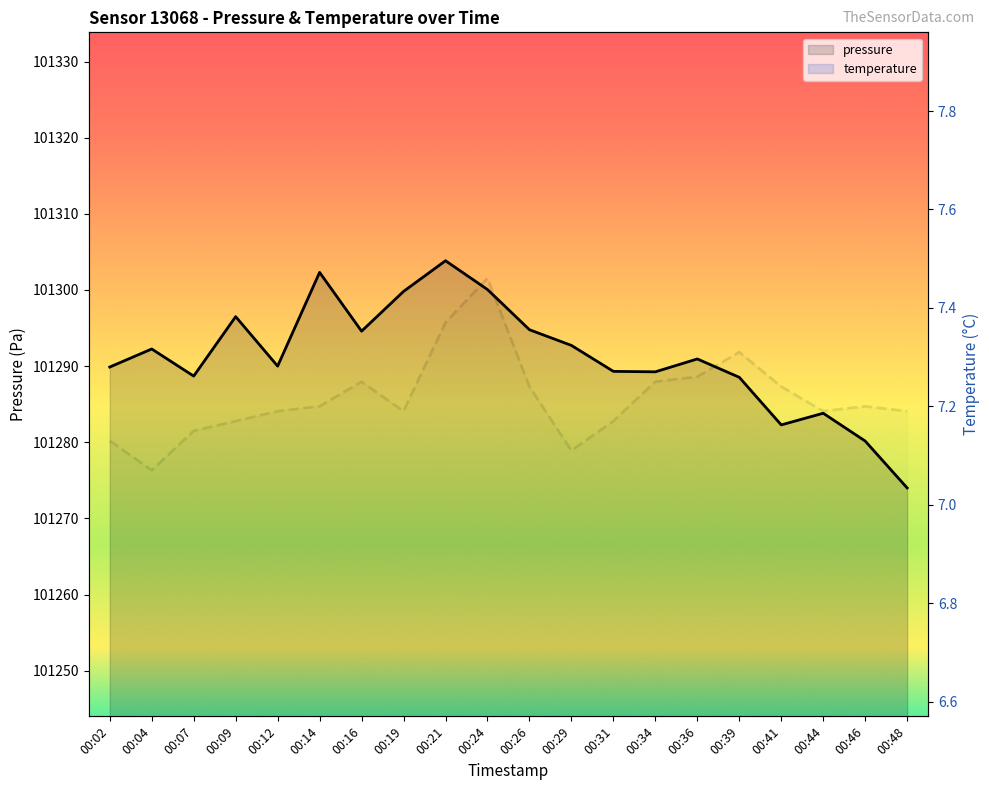

At how many categories does at least one series exceed 63601?

20